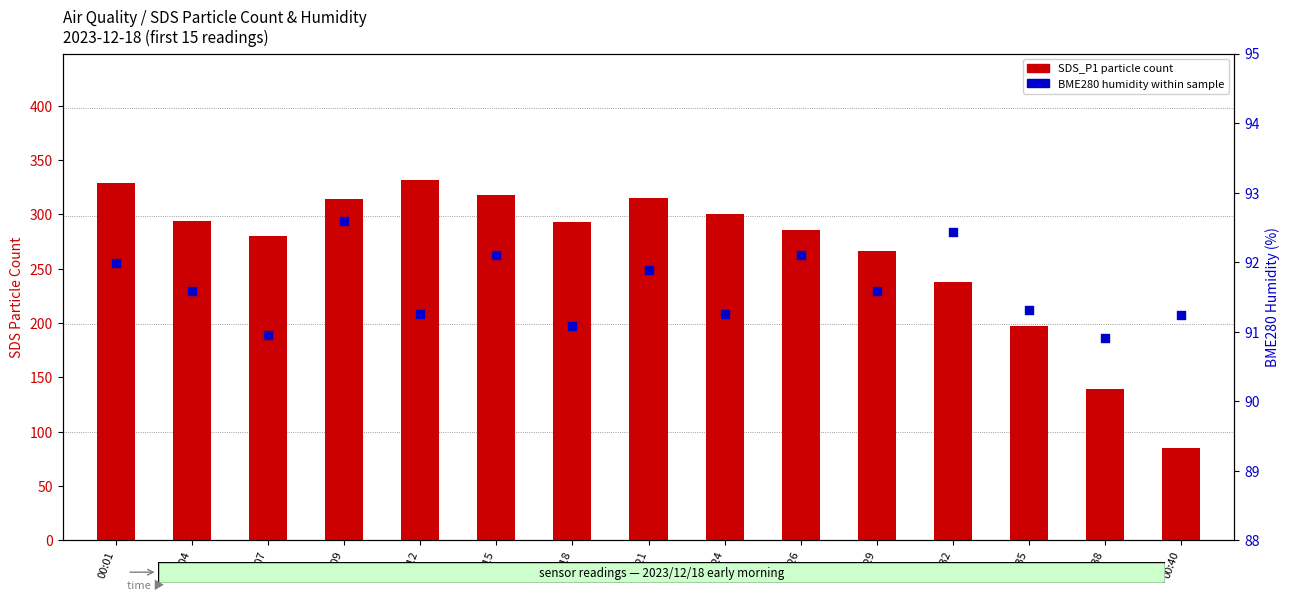

Which series has the largest Y range (max minus min)?

SDS_P1 particle count